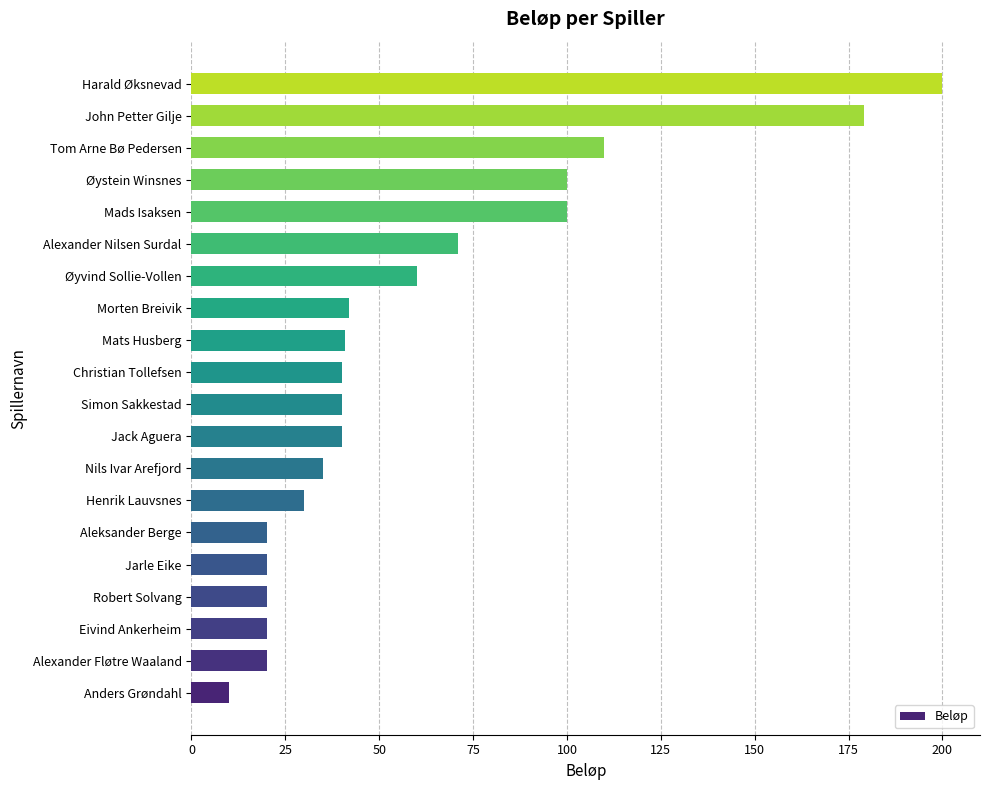

What is the change in value from Nils Ivar Arefjord to Simon Sakkestad?

+5